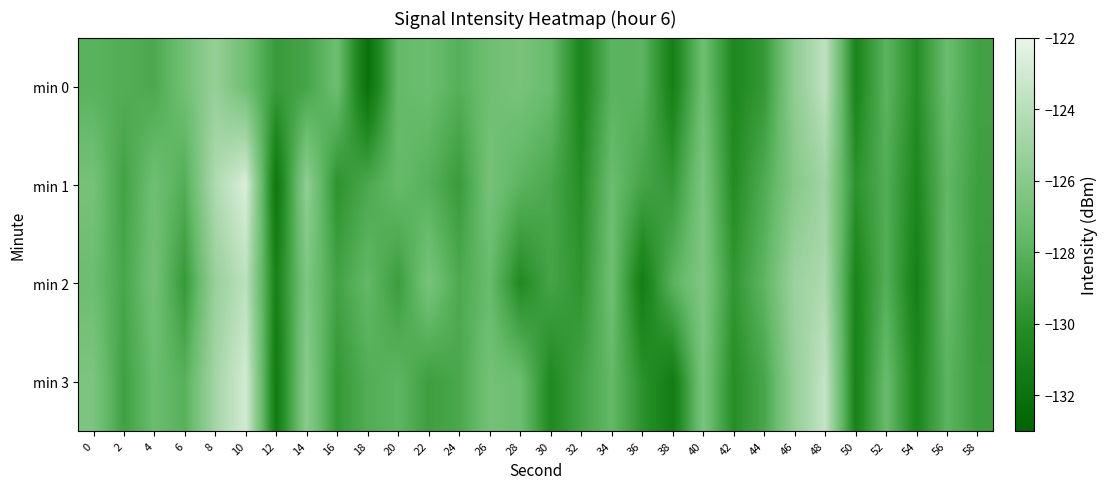

At which category does the chart reach its minimum across all series?

18